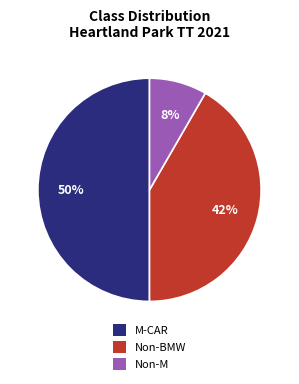

Is Non-BMW the majority of the pie?

No